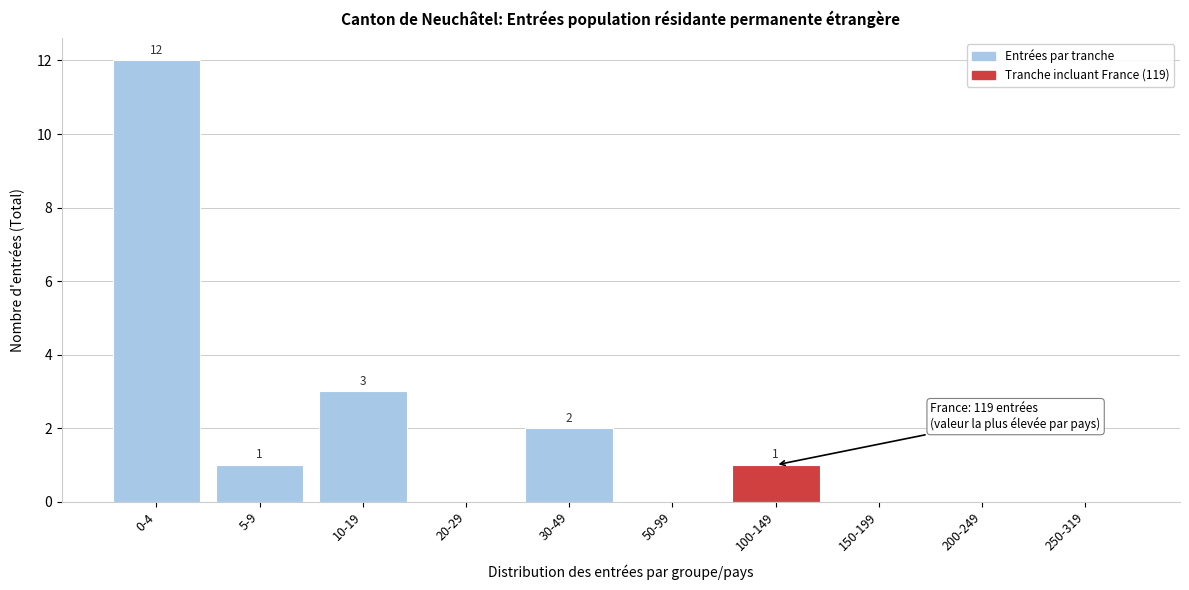

Reading left to right, what are all the values shown in this chart?

0-4=12	5-9=1	10-19=3	20-29=0	30-49=2	50-99=0	100-149=1	150-199=0	200-249=0	250-319=0